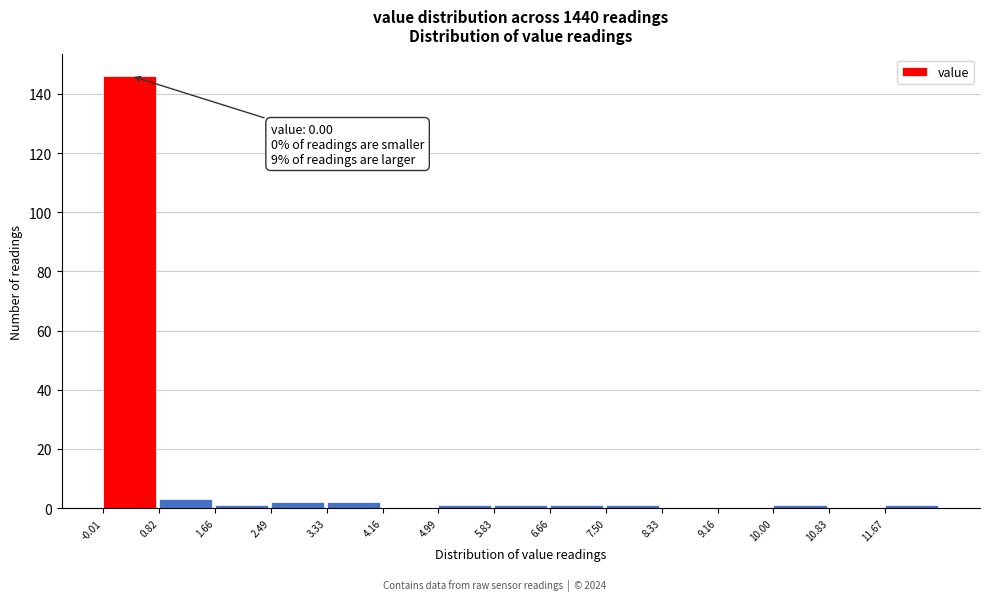

Which range on the x-axis has the tallest bar?

0.0 to 0.8